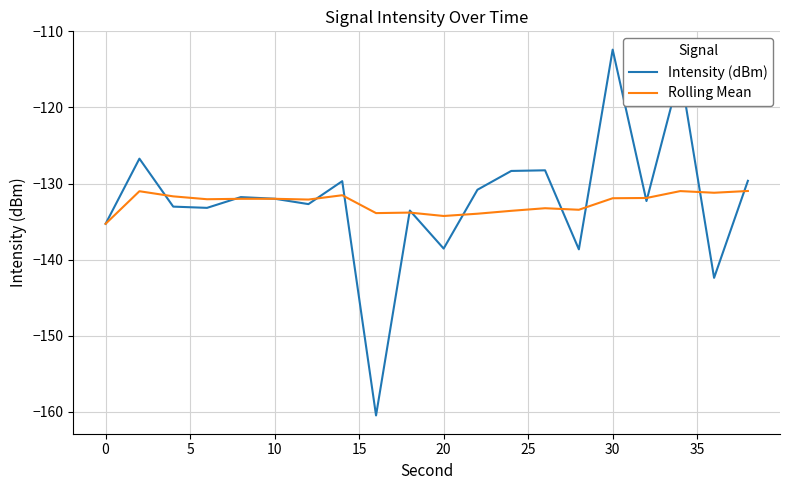

What is the minimum value shown in the chart?

-160.5